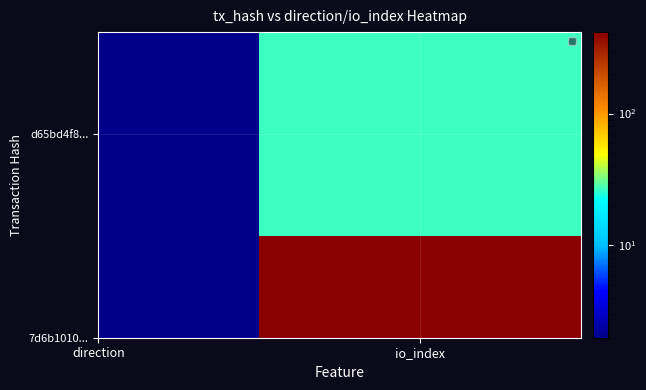

Between 0 and 1, which series saw the biggest shift?

7d6b1010aa6733f66e61037fd1851719184ba1d